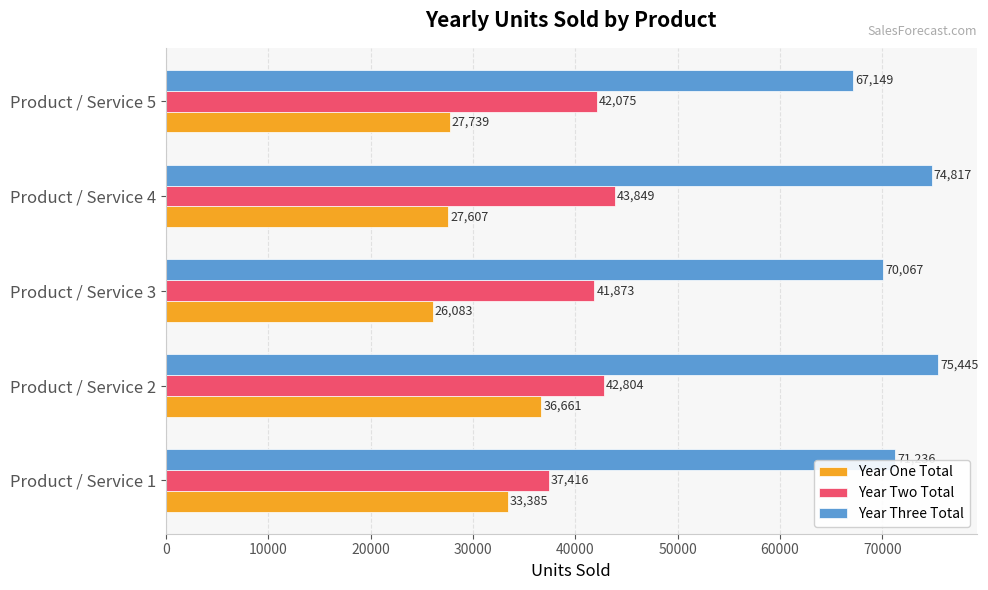

List the series in order of their overall mean, highest first.

Year Three Total, Year Two Total, Year One Total